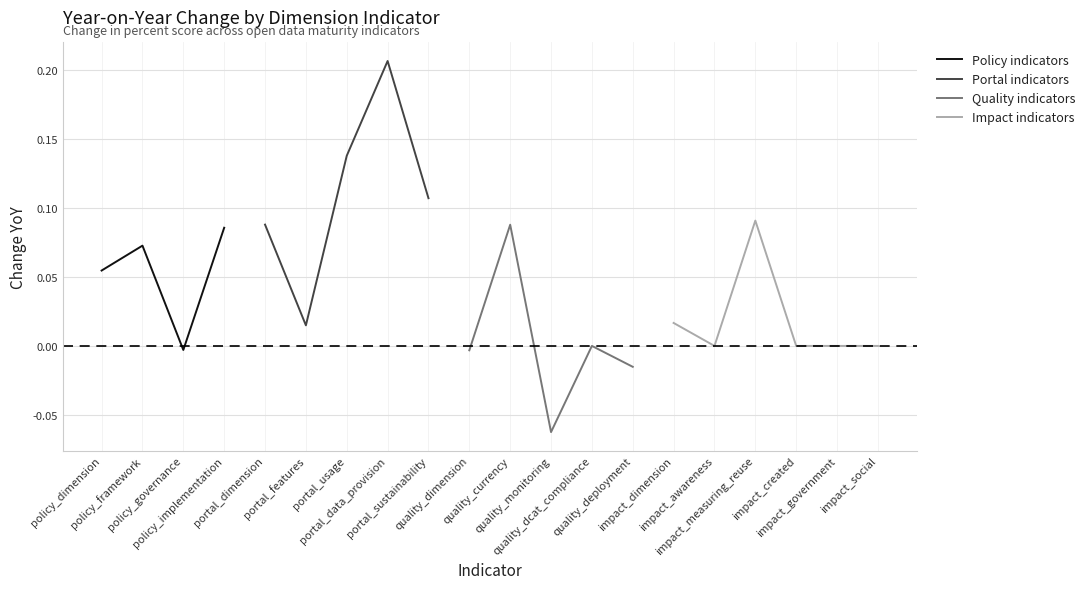

Between quality_dcat_compliance and policy_framework, which is larger?

policy_framework